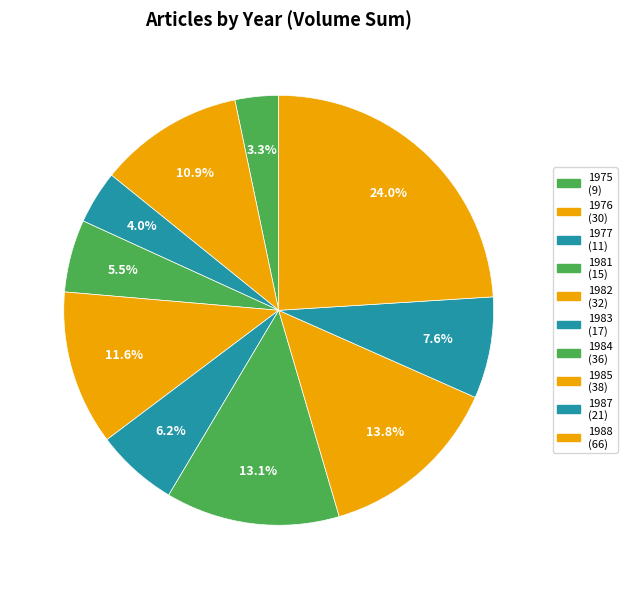

True or false: 1988 accounts for 24% of the total.

True